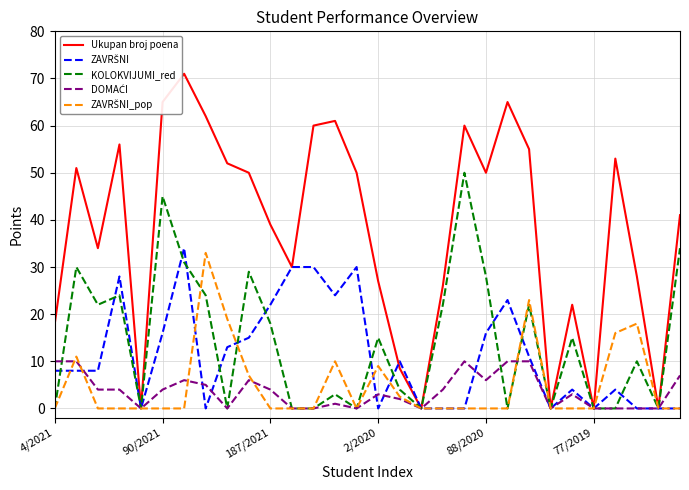

What is the sum of all KOLOKVIJUMI_red values?

426.0